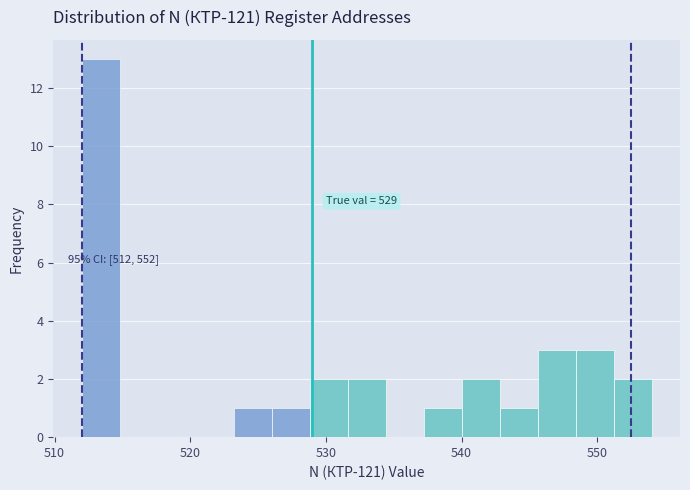

Around what value on the x-axis is the tallest bar? Give the approximate position of its centre, as read against the axis.

513